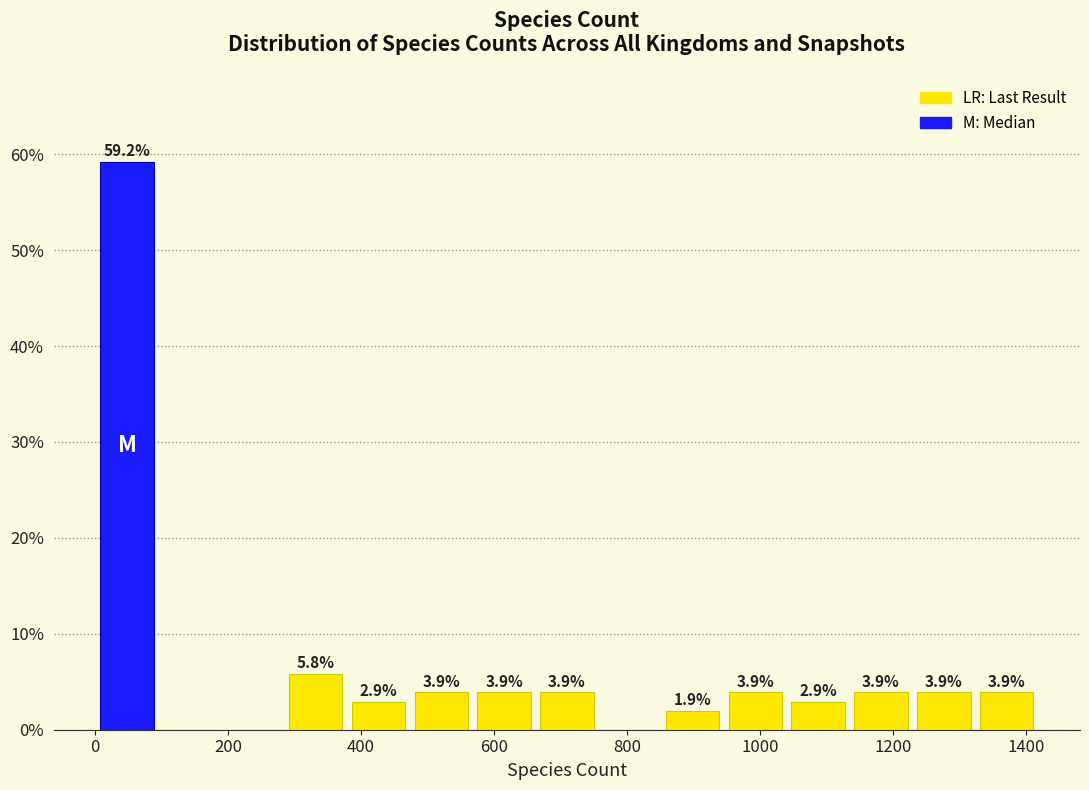

Which range on the x-axis has the tallest bar?

0 to 100